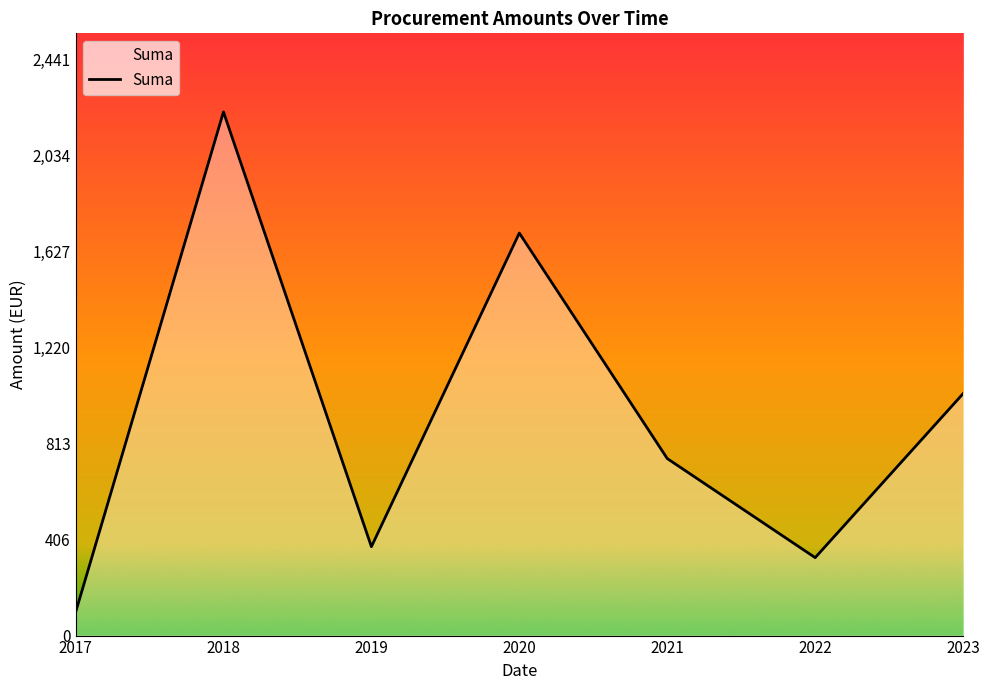

Is it true that the value at 2021 is 750.4?

True